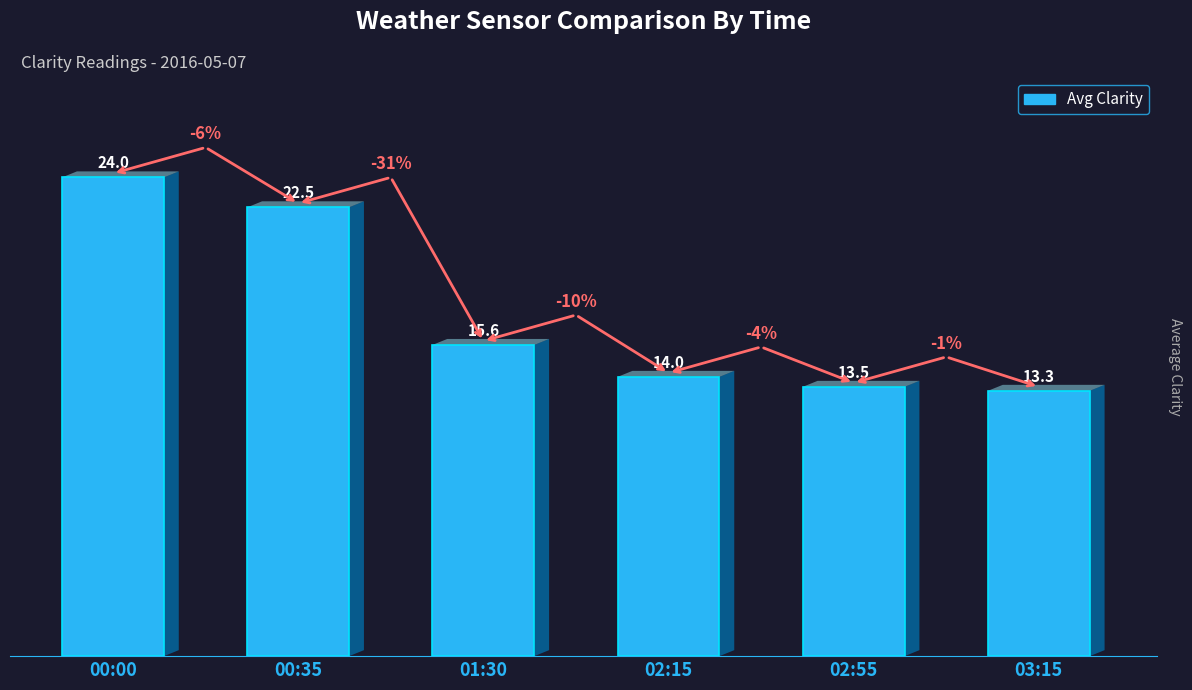

List the labels in order of value, largest first.

00:00, 00:35, 01:30, 02:15, 02:55, 03:15